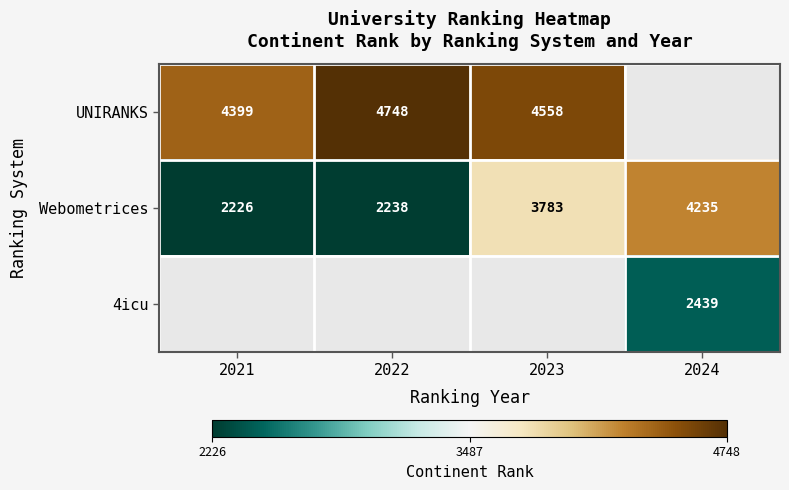

What is the difference between the maximum and second lowest values in the Webometrices series?

1997